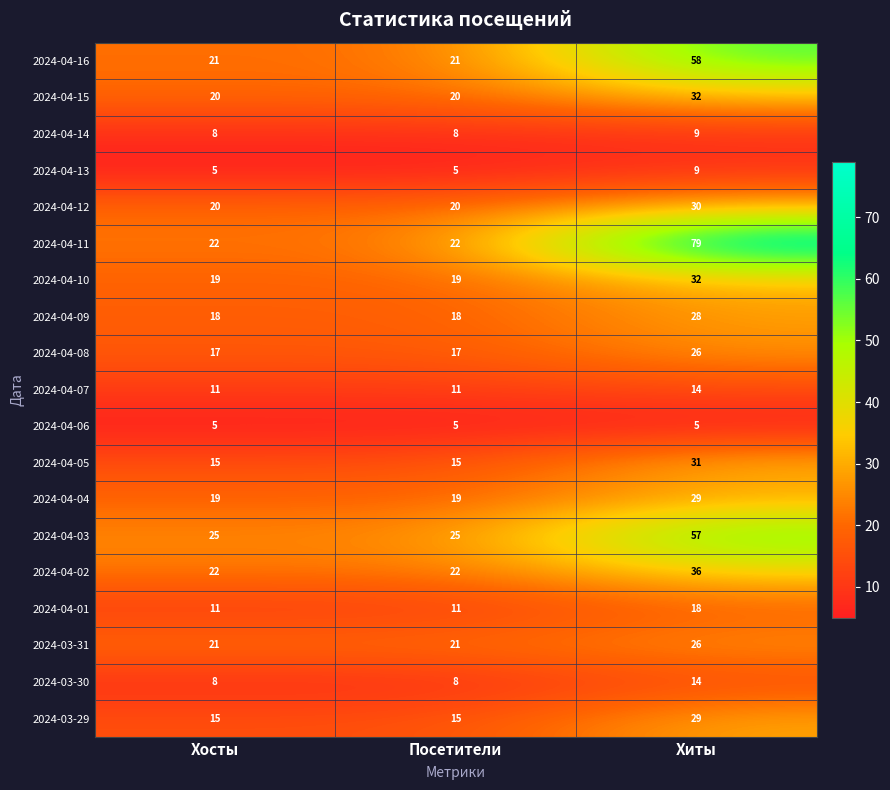

The value of 2024-04-11 at Хосты is 22. True or false?

True